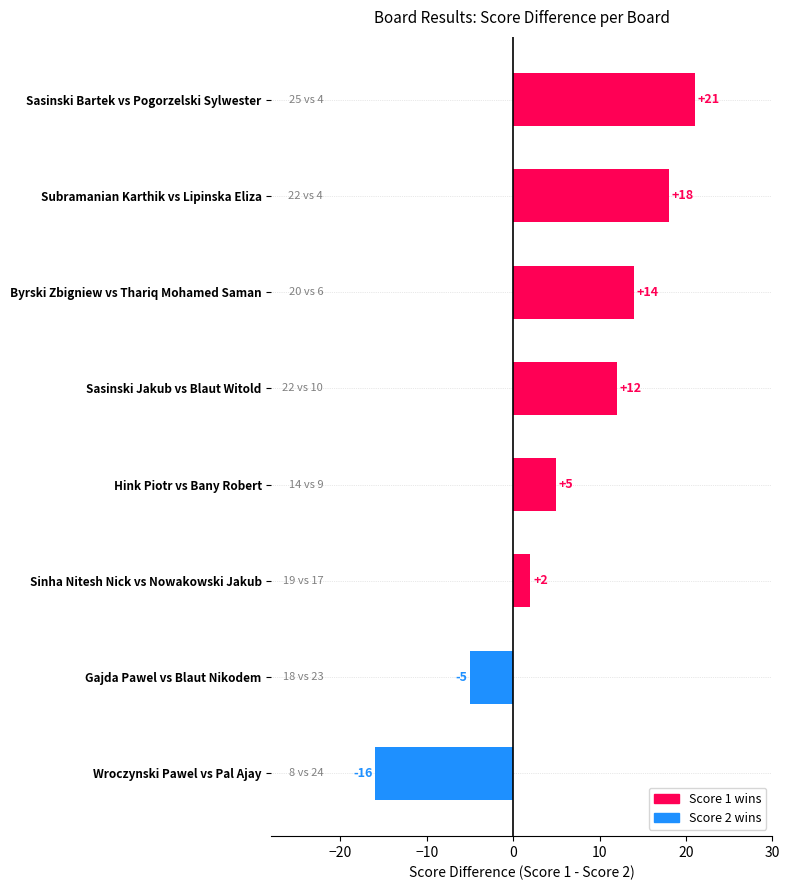

What is the sum of the values at Sasinski Jakub vs Blaut Witold and Gajda Pawel vs Blaut Nikodem?

7